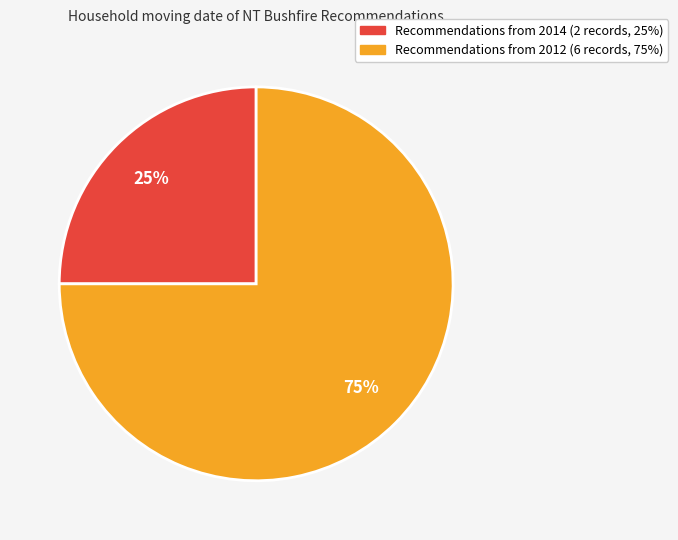

Is there any slice that represents more than half of the pie?

Yes